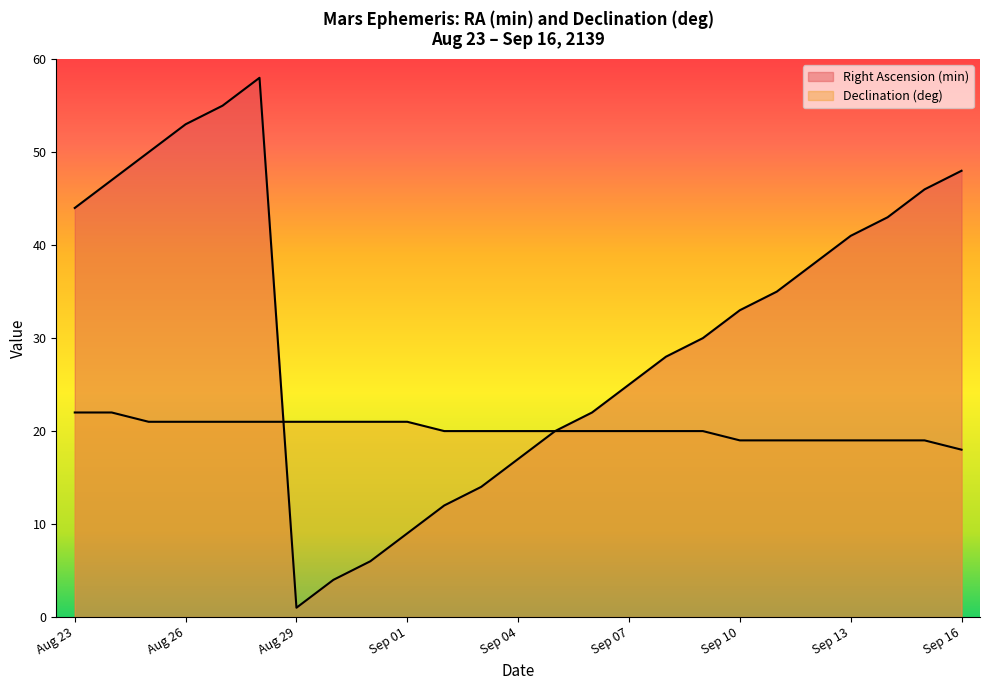

Rank the series at Aug 26 from lowest to highest value.

Declination (deg), Right Ascension (min)